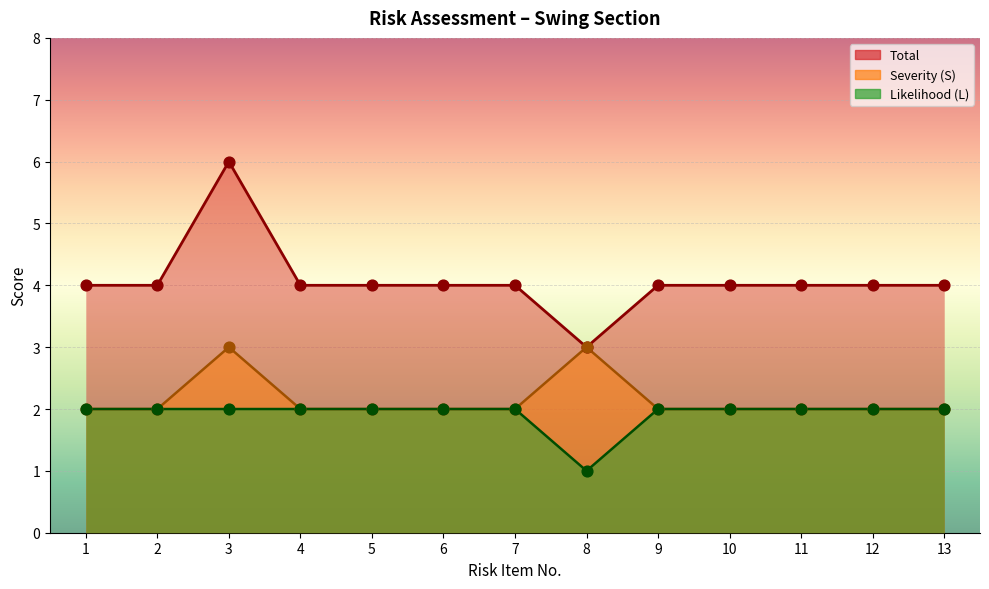

What is the total value across all series at 4?

8